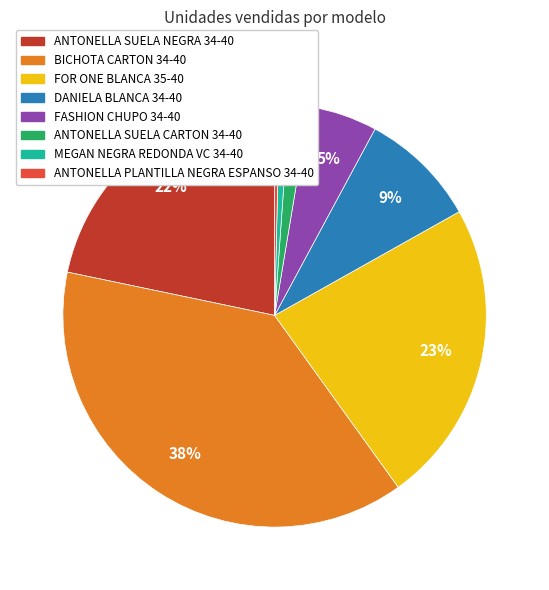

To the nearest percent, what is the average slice percentage?

12%